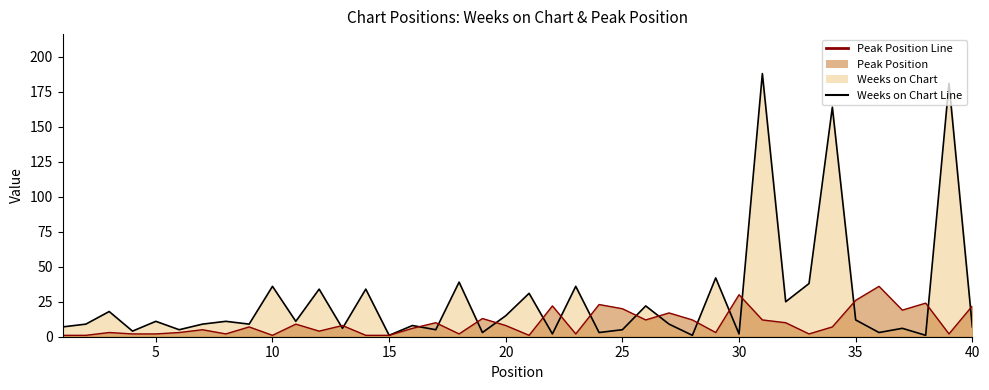

How many intersections are there between Weeks on Chart Line and Peak Position Line?

17